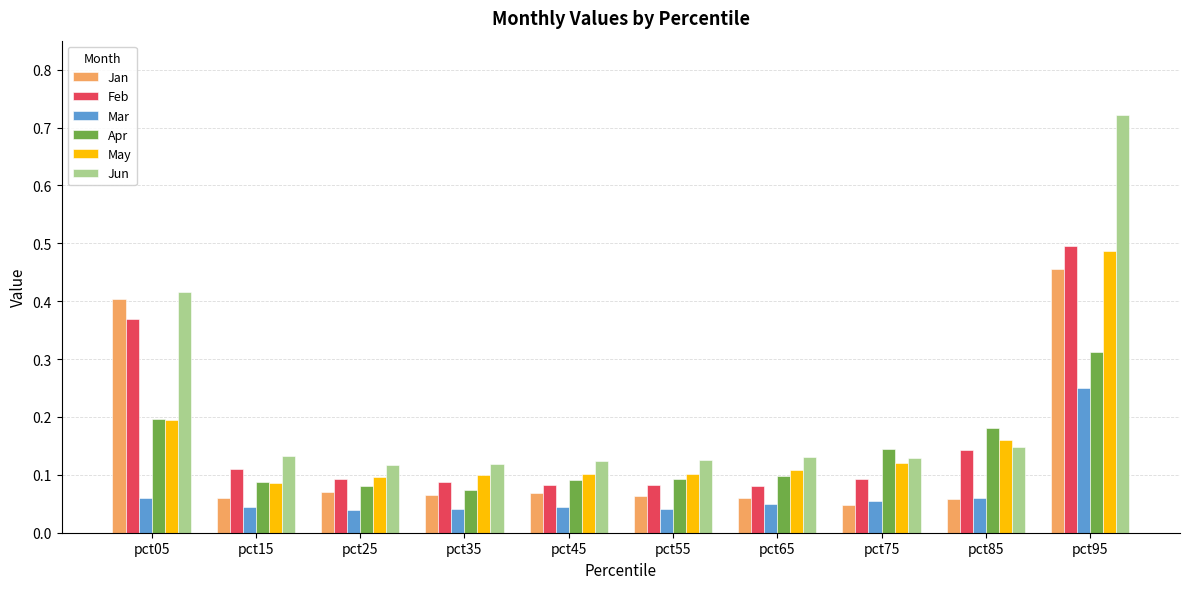

Which series has the widest spread of values?

Jun